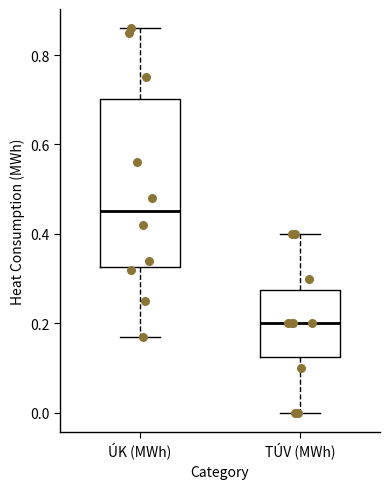

Where is the lower edge of the box for ÚK (MWh) on the y-axis? The values are not printed on the chart, so give them approximately, as read against the axis.

0.32